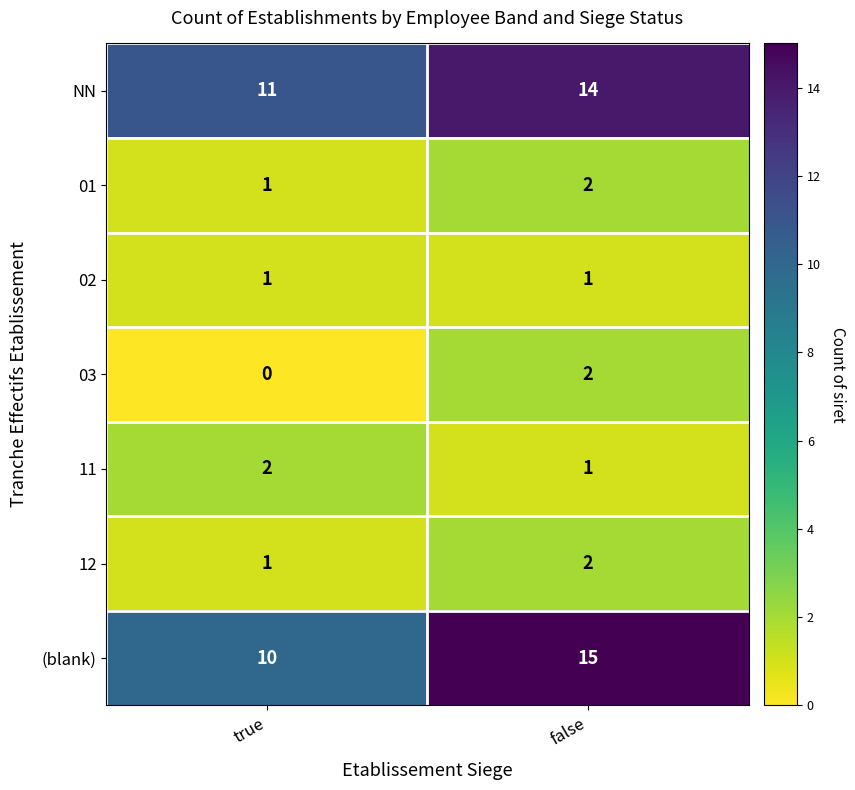

What is the approximate value of (blank) at true?

10